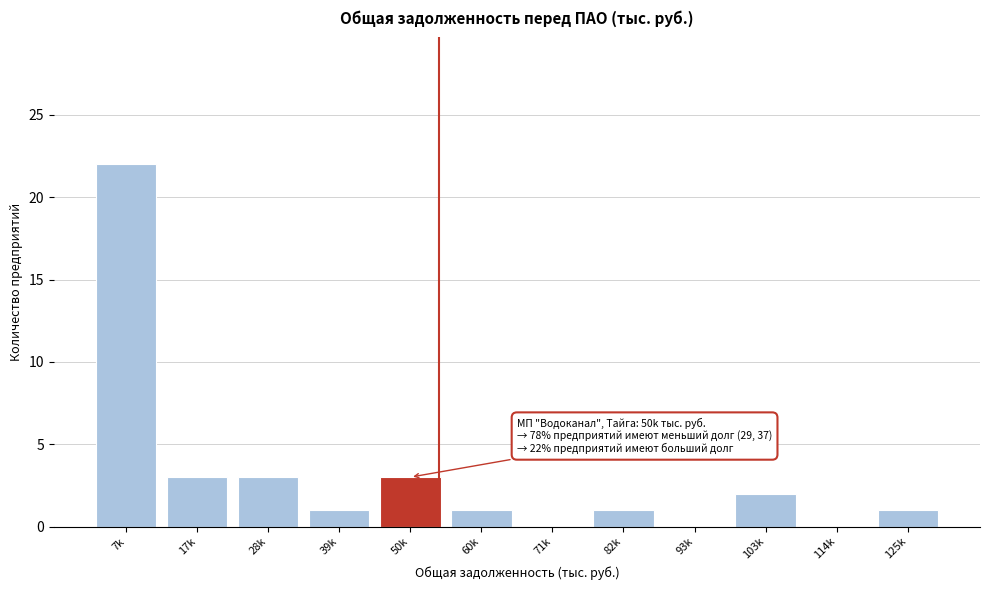

Reading left to right, extract all data points from this chart.

7k=22	17k=3	28k=3	39k=1	50k=3	60k=1	71k=0	82k=1	93k=0	103k=2	114k=0	125k=1